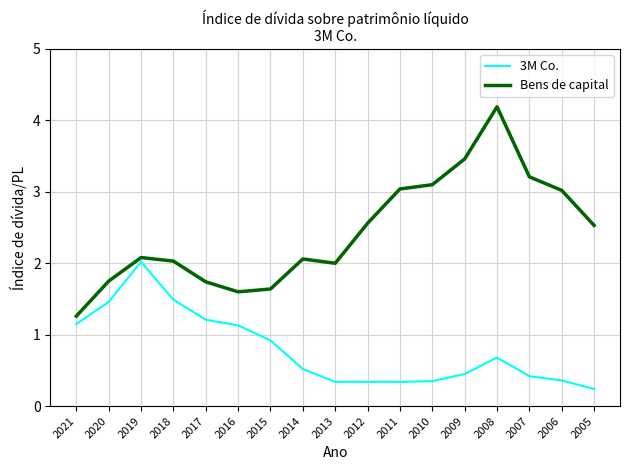

What are all the series names shown in the legend?

3M Co., Bens de capital